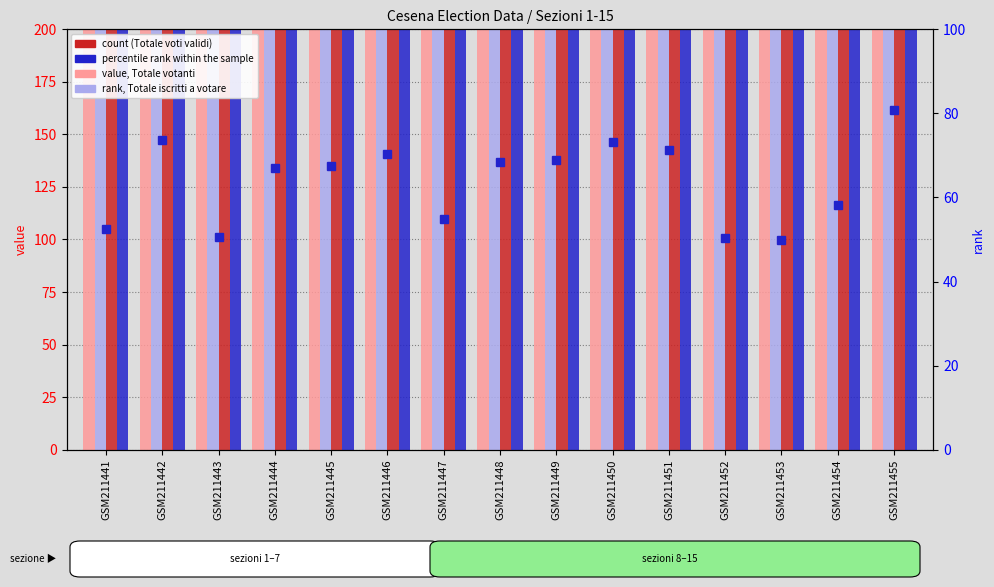

What is the spread (max minus min) of values at GSM211447?

903.2